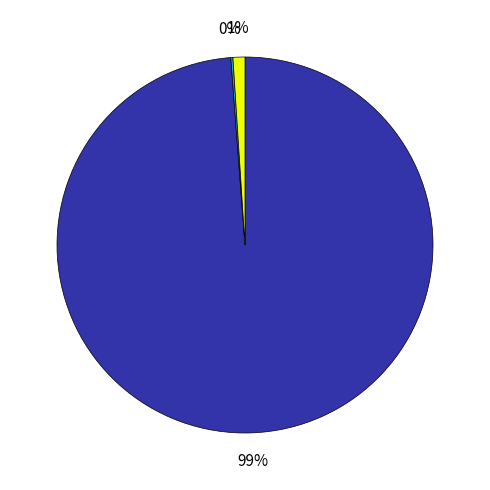

Is there any slice that represents more than half of the pie?

Yes